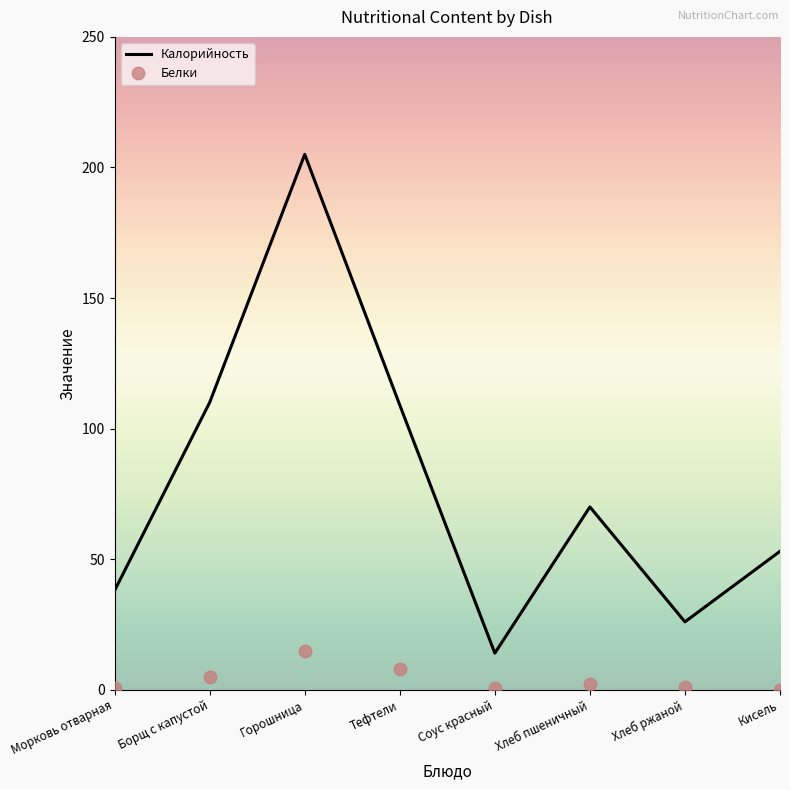

Which category has the highest value in the Белки series?

Горошница